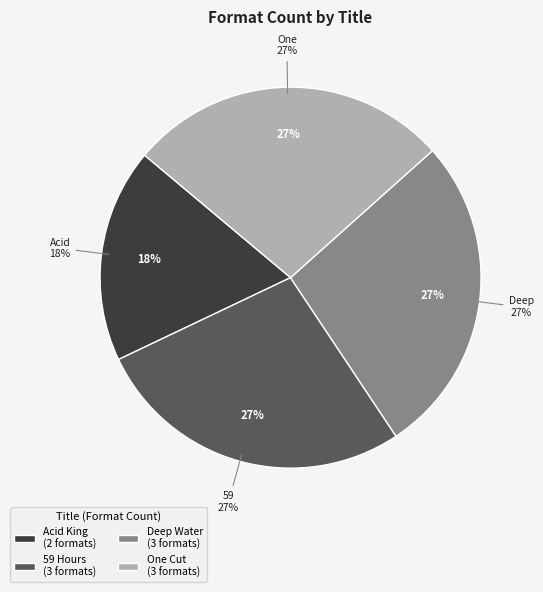

What is the ratio of the value at Deep Water (eBook, Trade Paperback, Hardcover) to the value at Acid King (eBook, Trade Paperback)?

1.5